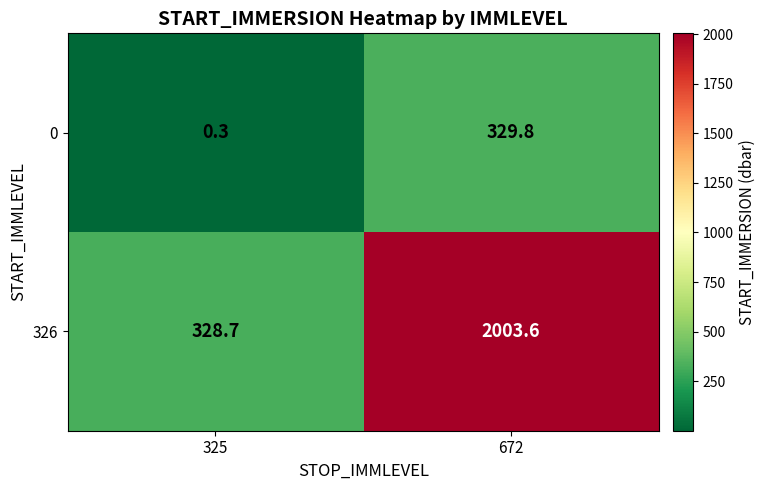

True or false: 326 has a value of 480.0 at 325.

False